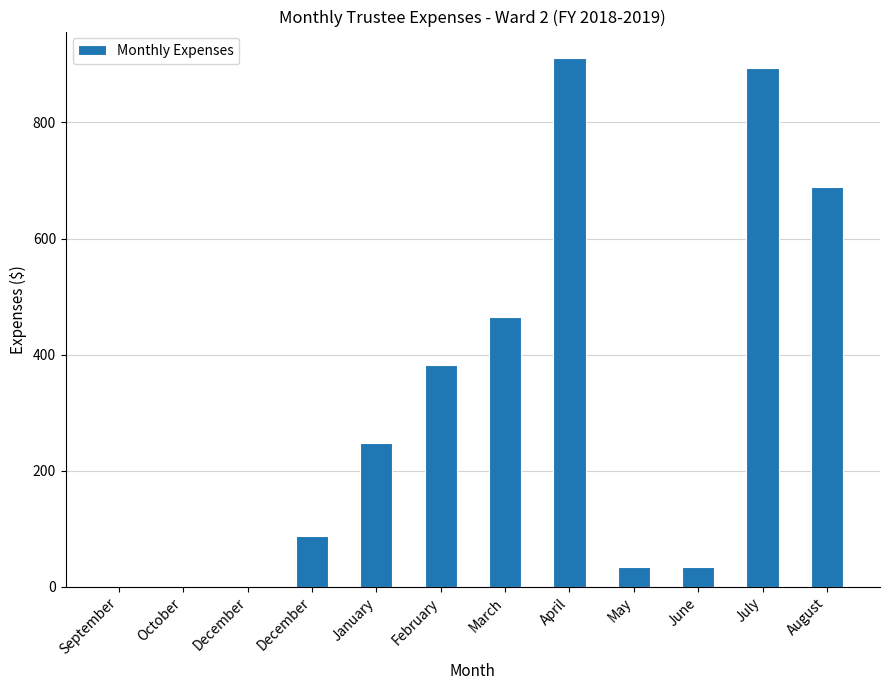

How many data points does each series have?

12